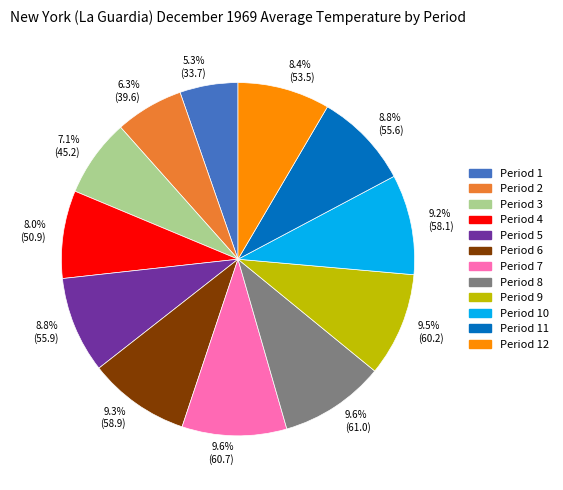

Is there any slice that represents more than half of the pie?

No